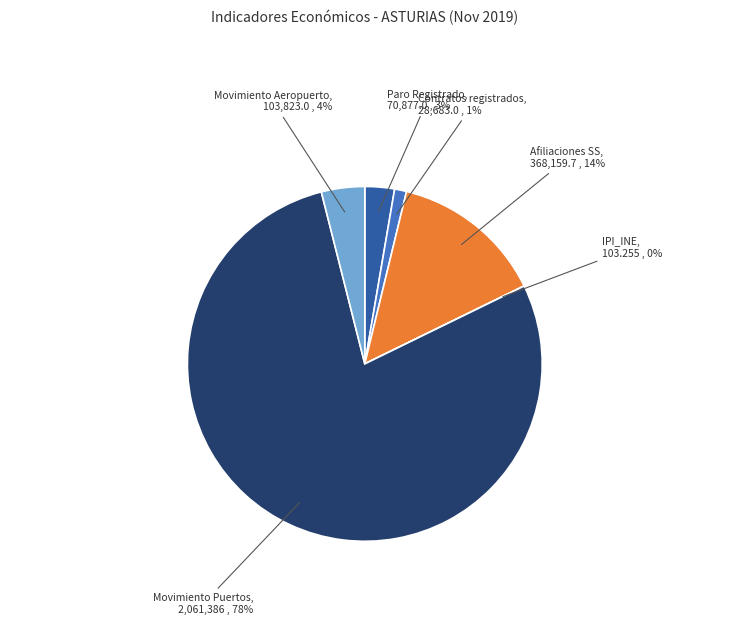

The Movimiento Puertos slice represents 69% of the pie. True or false?

False